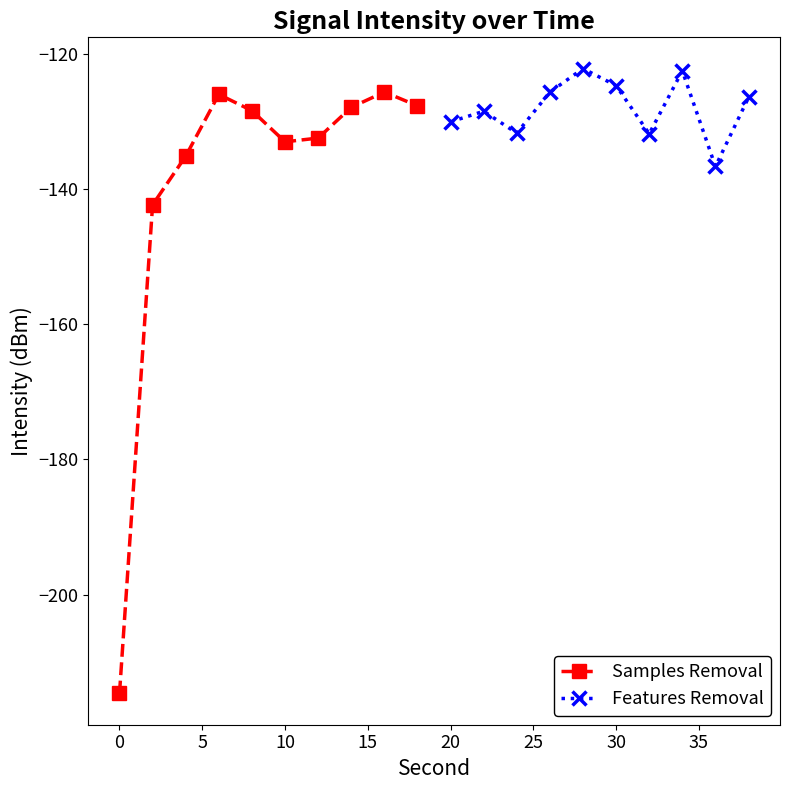

True or false: Samples Removal has more than 1 points higher than both neighbors.

True